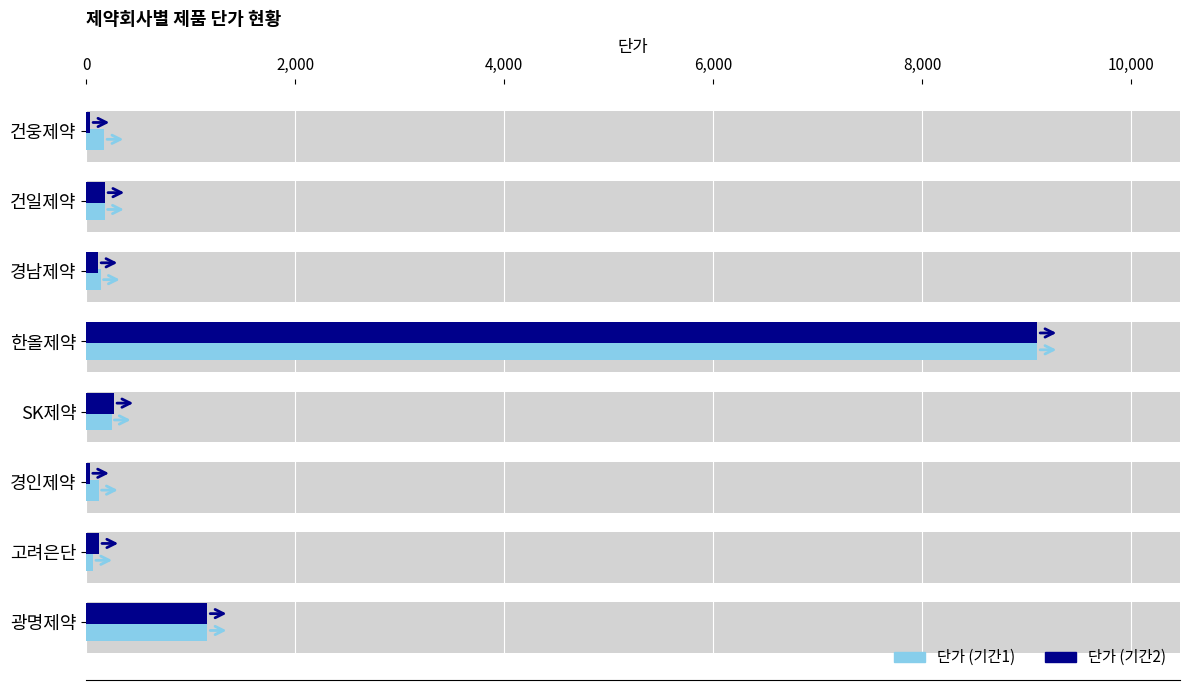

The 단가 (기간2) series shows 194 at 경남제약. True or false?

False